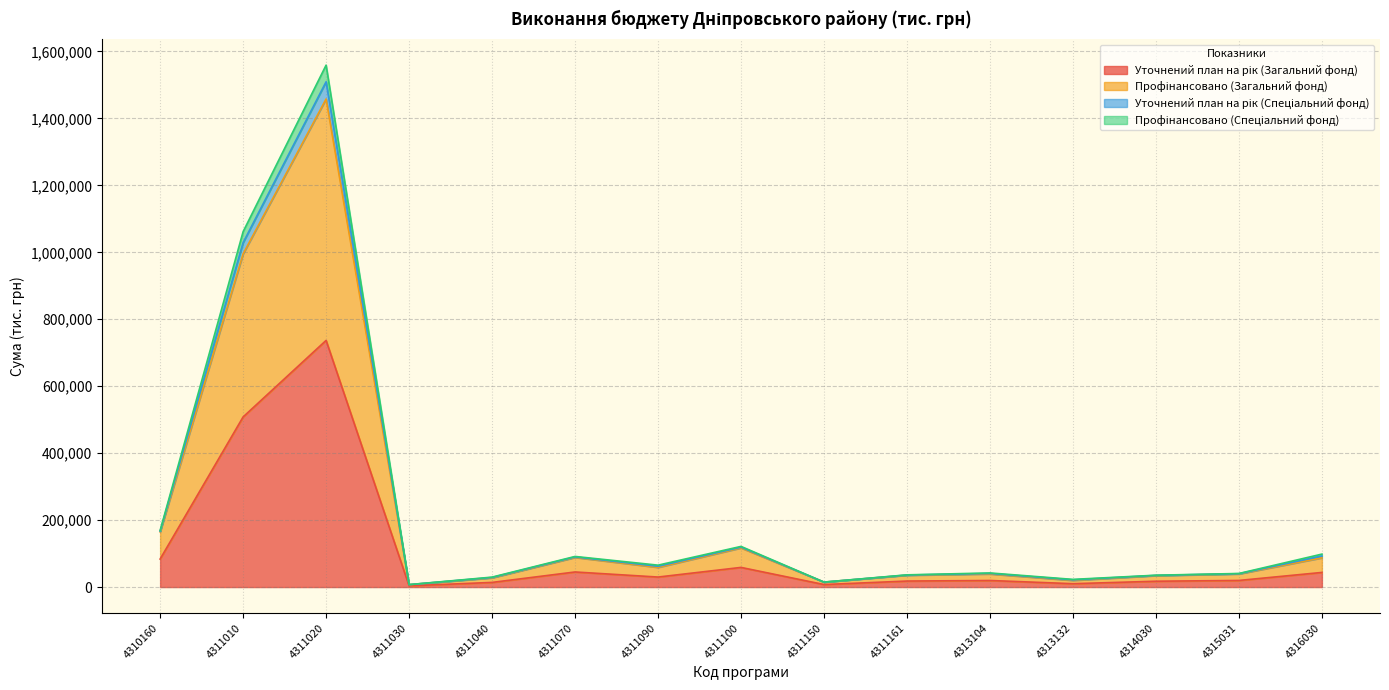

What is the sum of all Уточнений план на рік (Загальний фонд) values?

1615975.4